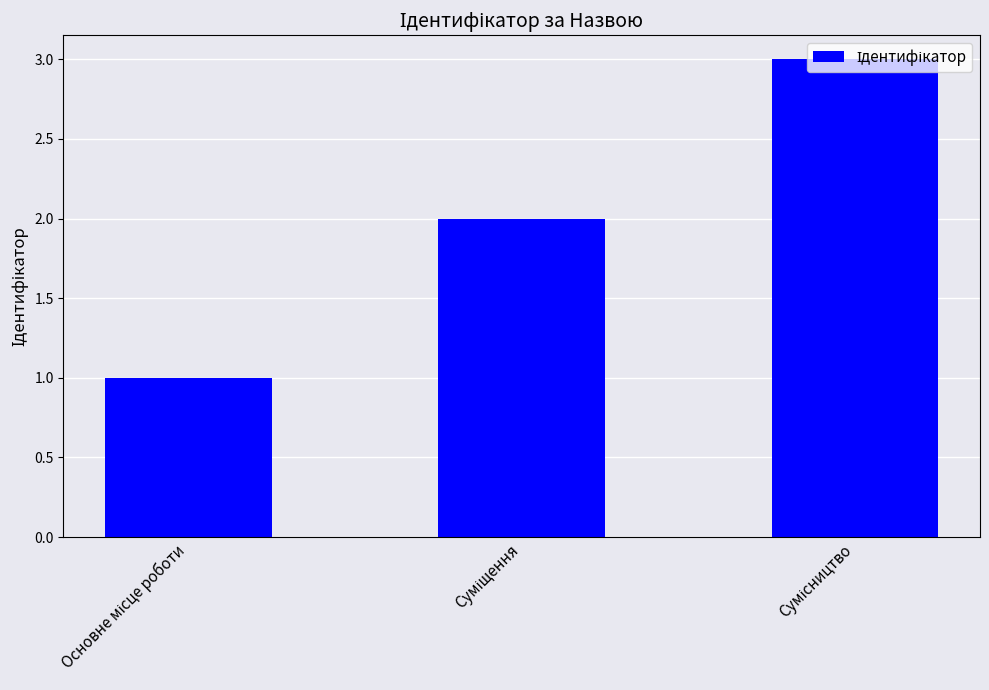

What is the sum of all values?

6